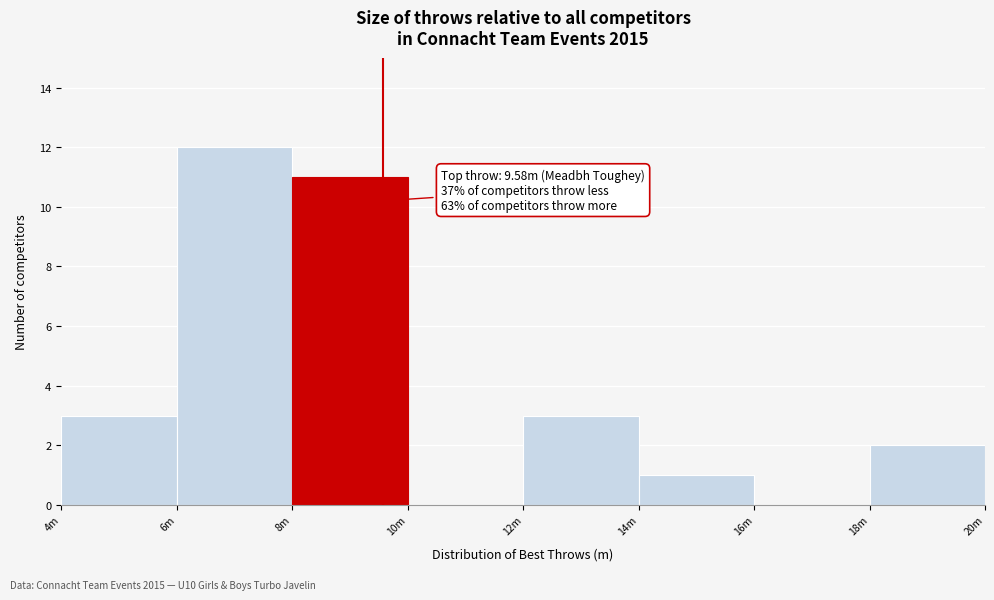

Reading left to right, list all the values displayed in this chart.

4m=3	6m=12	8m=11	10m=0	12m=3	14m=1	16m=0	18m=2